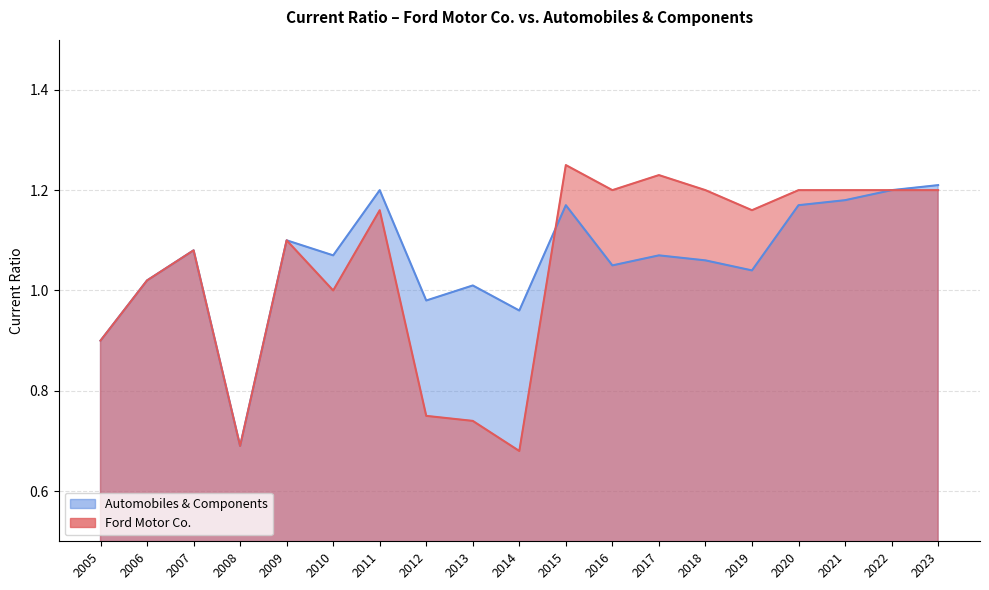

Where do Ford Motor Co. and Automobiles & Components first cross each other?

2015 and 2014